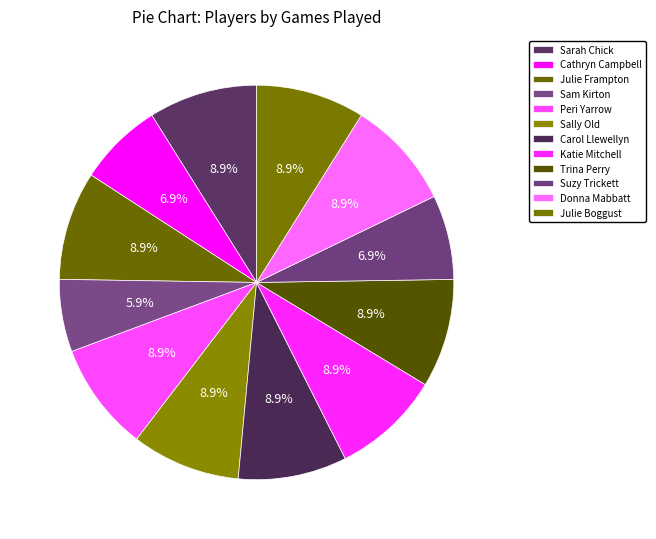

Which has a higher value, Sally Old or Cathryn Campbell?

Sally Old